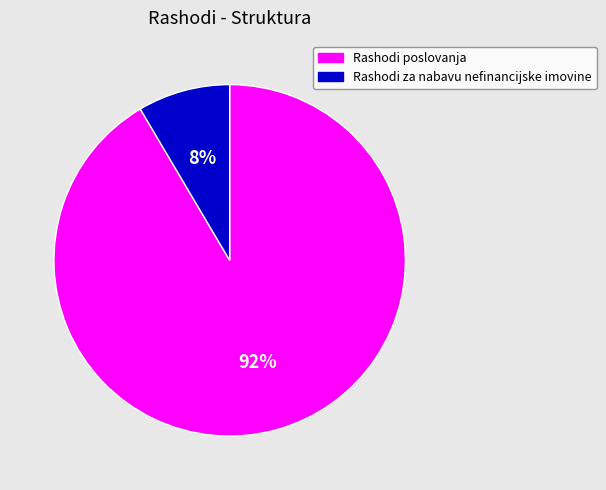

To the nearest percent, what is the combined percentage of Rashodi za nabavu nefinancijske imovine and Rashodi poslovanja?

100%